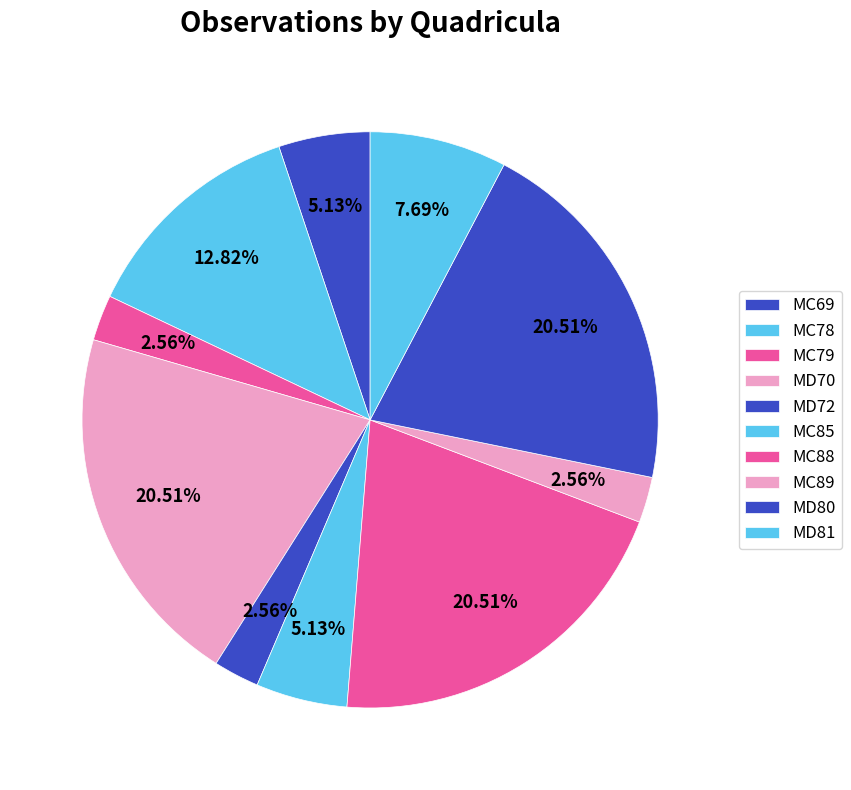

True or false: MC89 accounts for 17% of the total.

False